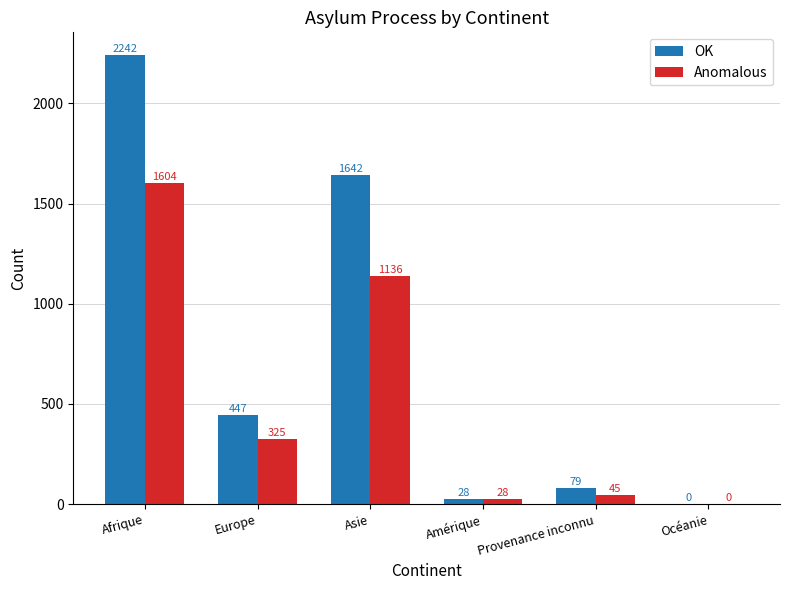

Reading left to right, list all the values displayed in this chart.

OK: Afrique=2242	Europe=447	Asie=1642	Amérique=28	Provenance inconnu=79	Océanie=0
Anomalous: Afrique=1604	Europe=325	Asie=1136	Amérique=28	Provenance inconnu=45	Océanie=0